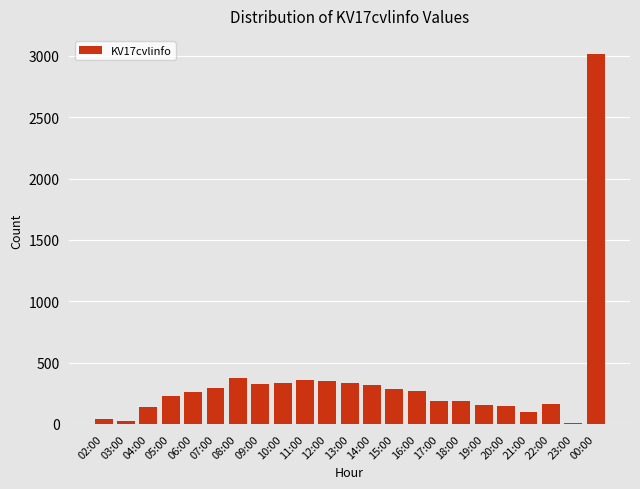

What is the sum of all values?

7858